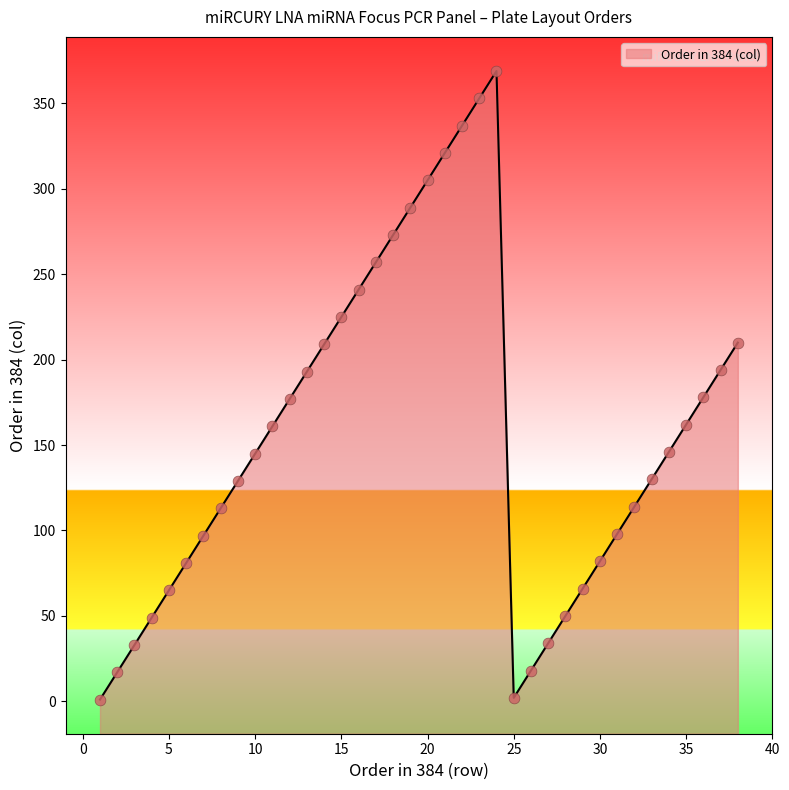

Which has a higher value, 19 or 18?

19